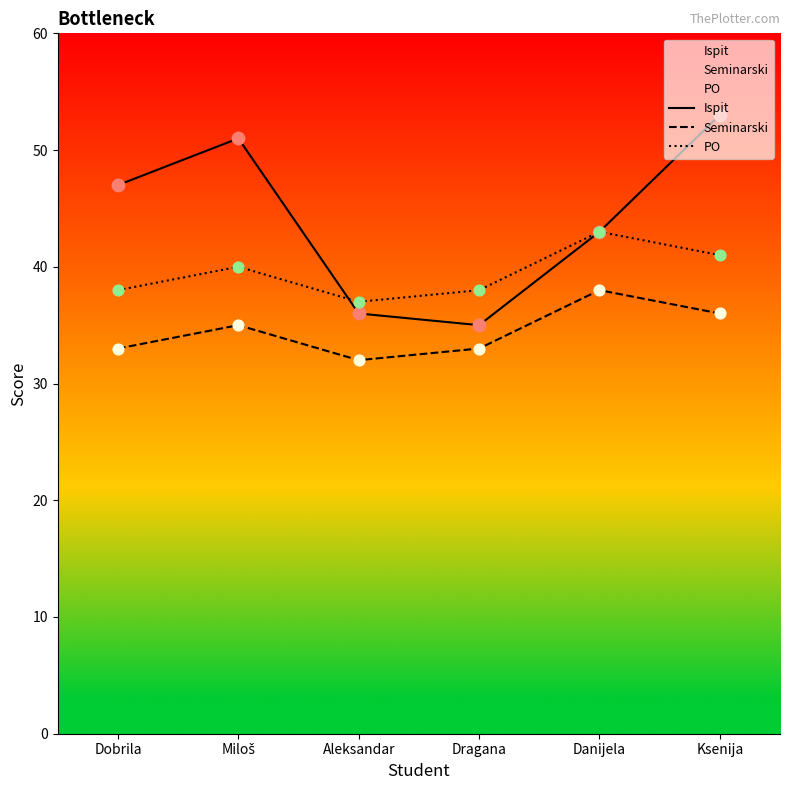

At how many categories does at least one series exceed 39?

4